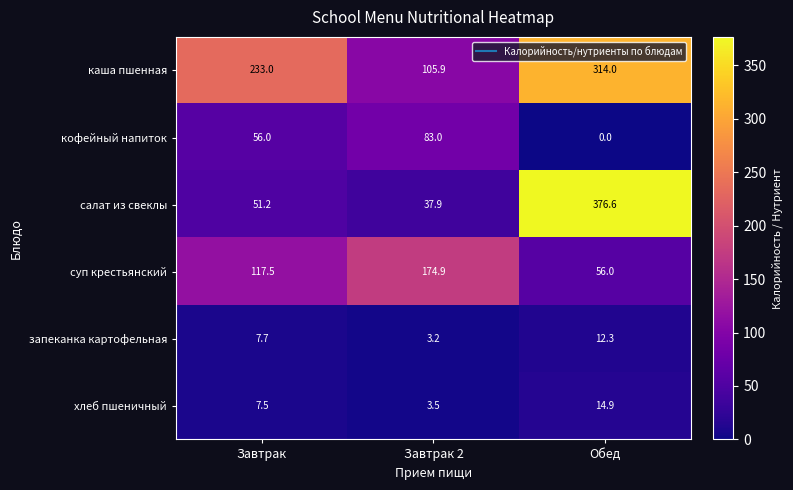

Reading left to right, list all the values displayed in this chart.

каша пшенная: 233.0	105.9	314.0
кофейный напиток: 56.0	83.0	0.0
салат из свеклы: 51.2	37.9	376.6
суп крестьянский: 117.5	174.9	56.0
запеканка картофельная: 7.7	3.2	12.3
хлеб пшеничный: 7.5	3.5	14.9